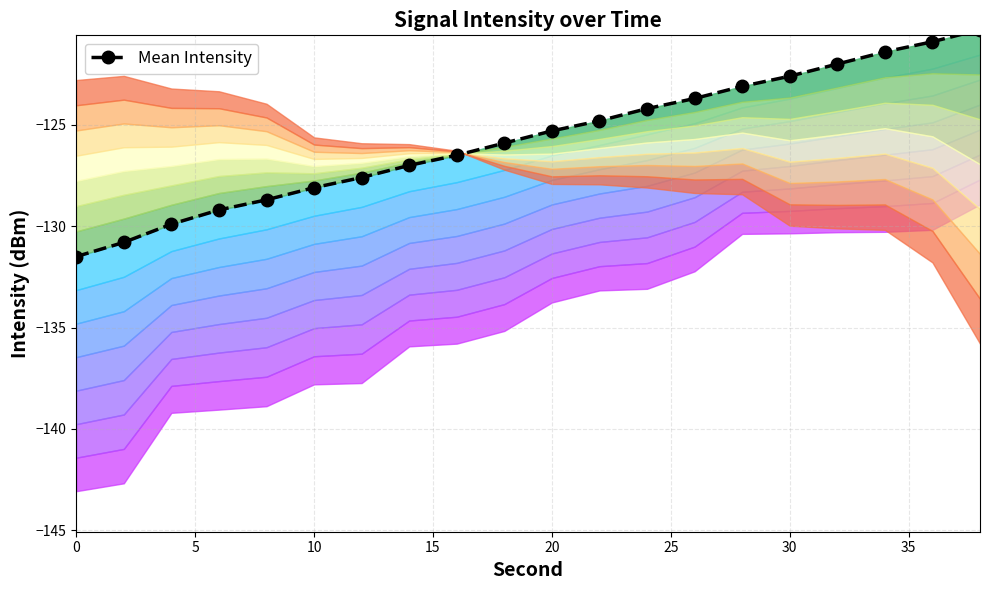

Reading left to right, what are all the values shown in this chart?

-131.5	-130.8	-129.9	-129.2	-128.7	-128.1	-127.6	-127.0	-126.5	-125.9	-125.3	-124.8	-124.2	-123.7	-123.1	-122.6	-122.0	-121.4	-120.9	-120.3